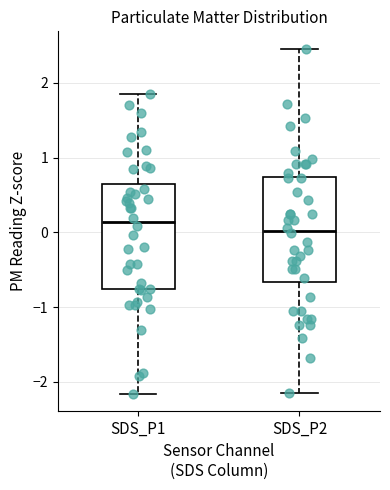

Which box has the highest median line?

SDS_P1